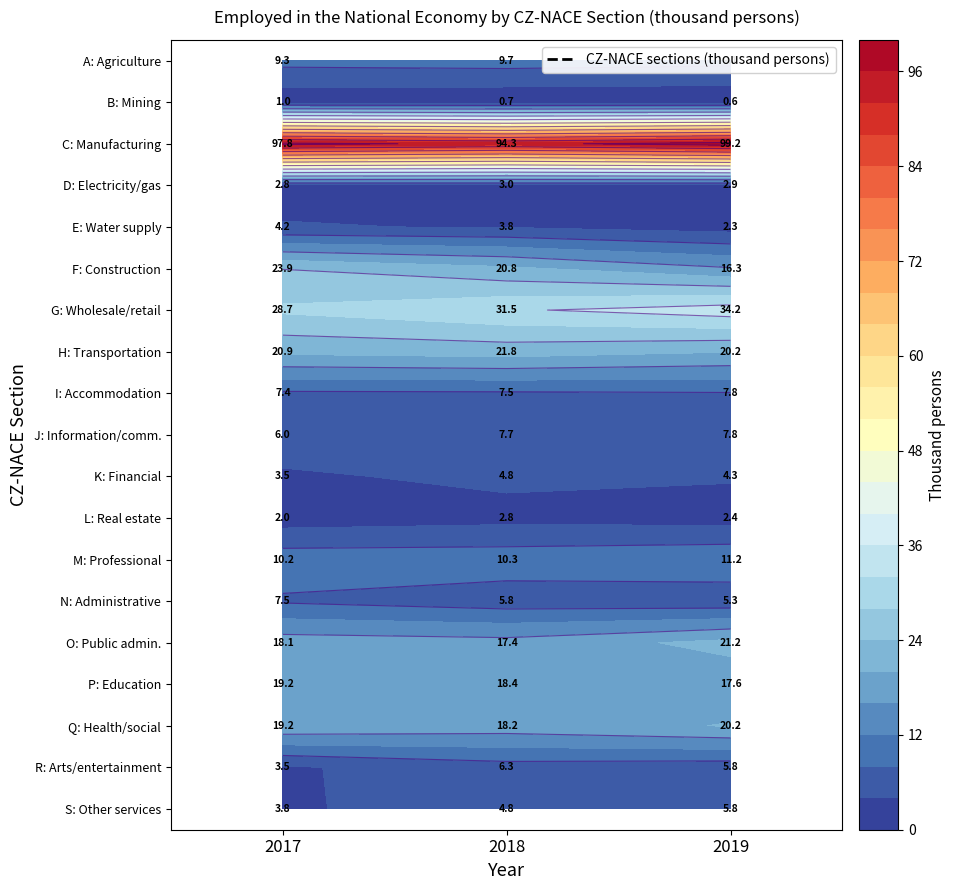

What is the difference between the highest and lowest values at 2017?

96.8